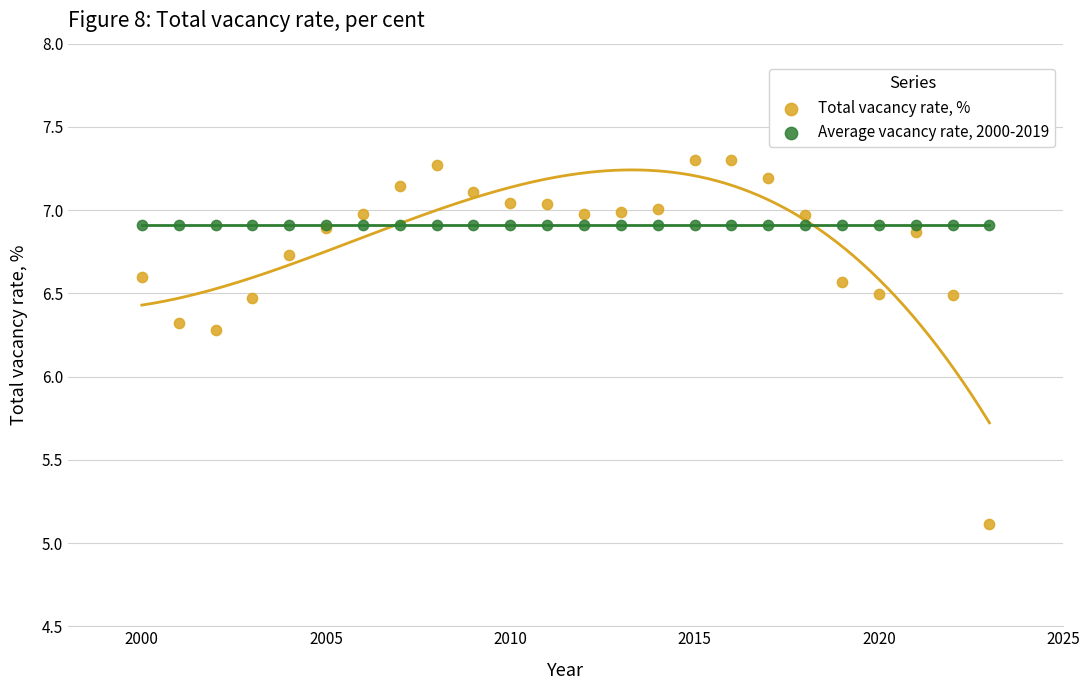

Which series reaches the minimum Y coordinate?

Total vacancy rate, %